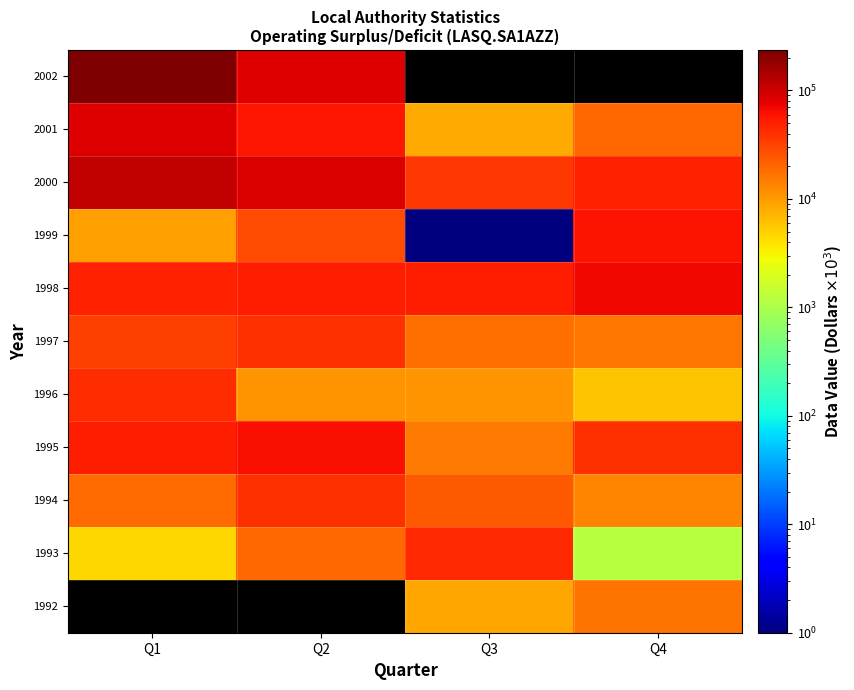

What is the sum of the 2001 values at Q4 and Q1?

104915.0